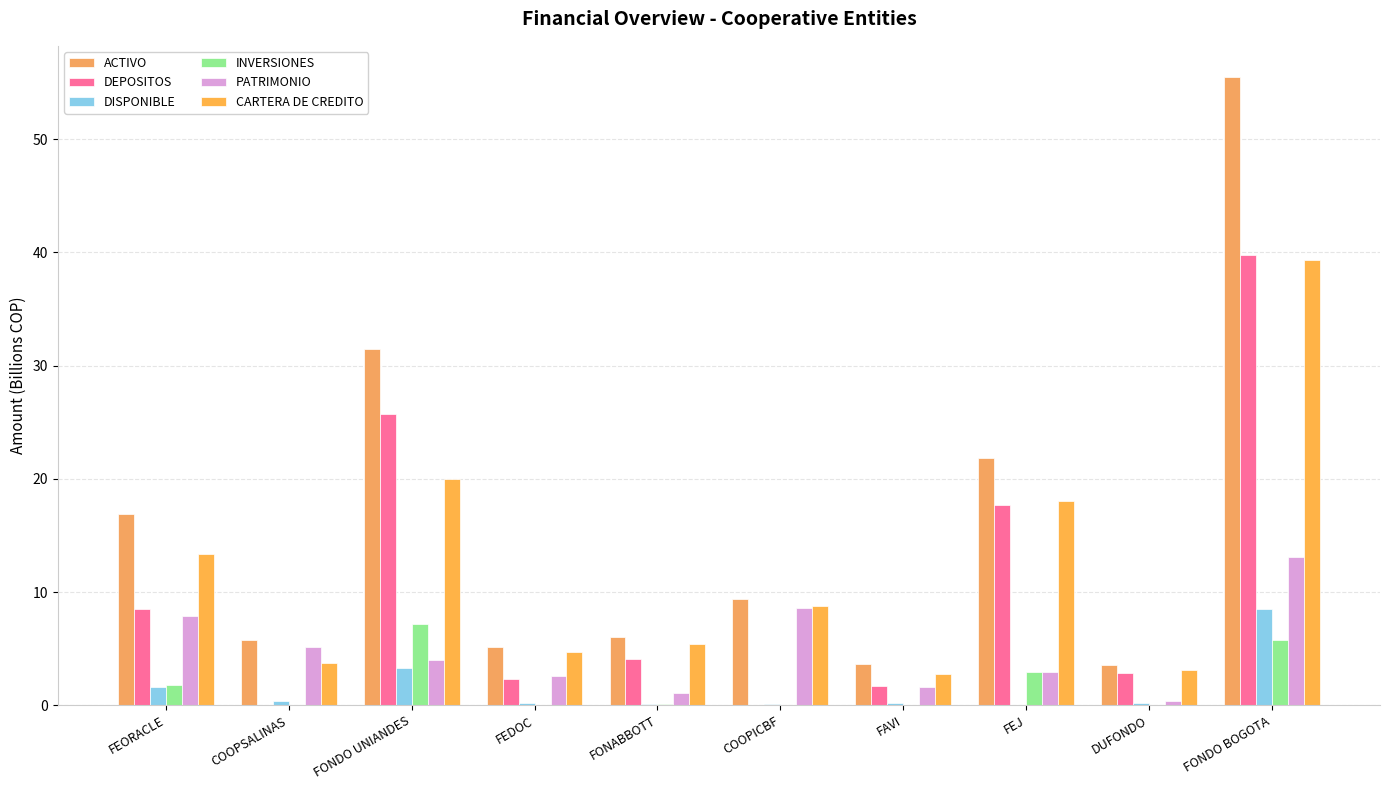

What is the difference between the maximum and second lowest values in the PATRIMONIO series?

11.9